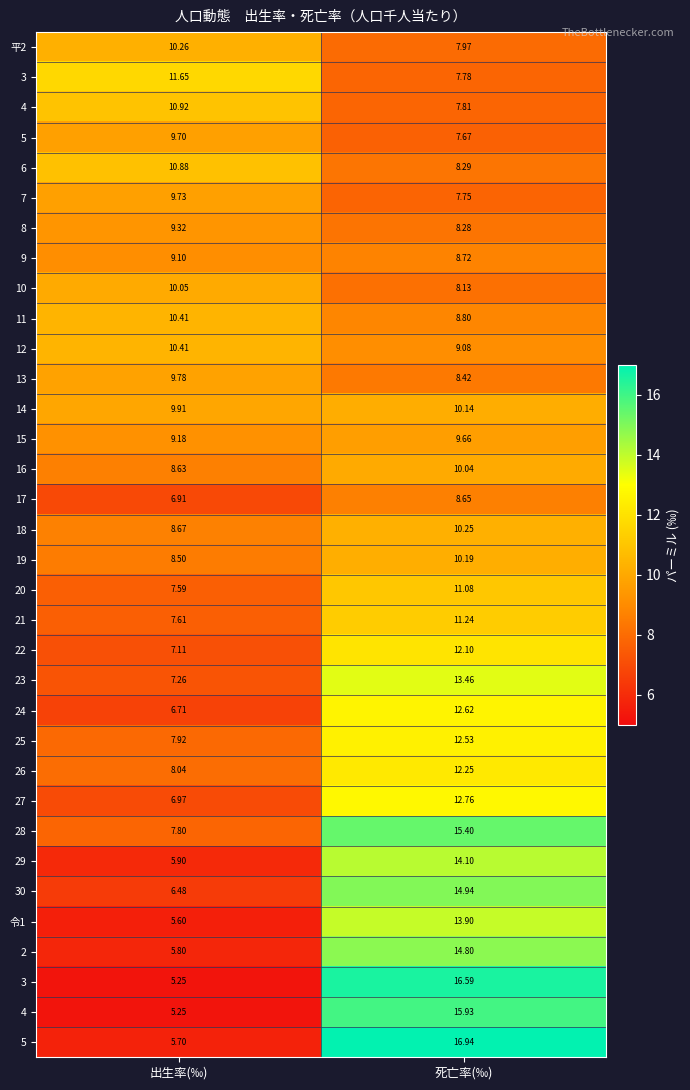

At how many categories does at least one series exceed 14?

1